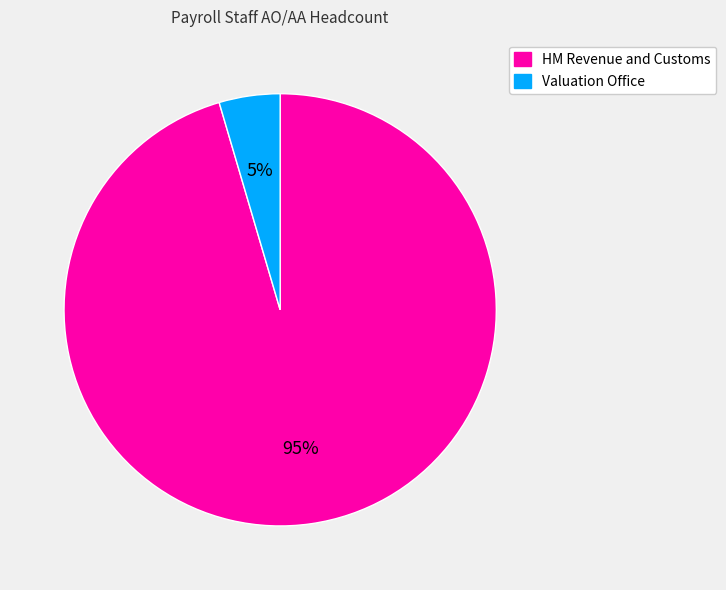

Which has a higher value, Valuation Office or HM Revenue and Customs?

HM Revenue and Customs